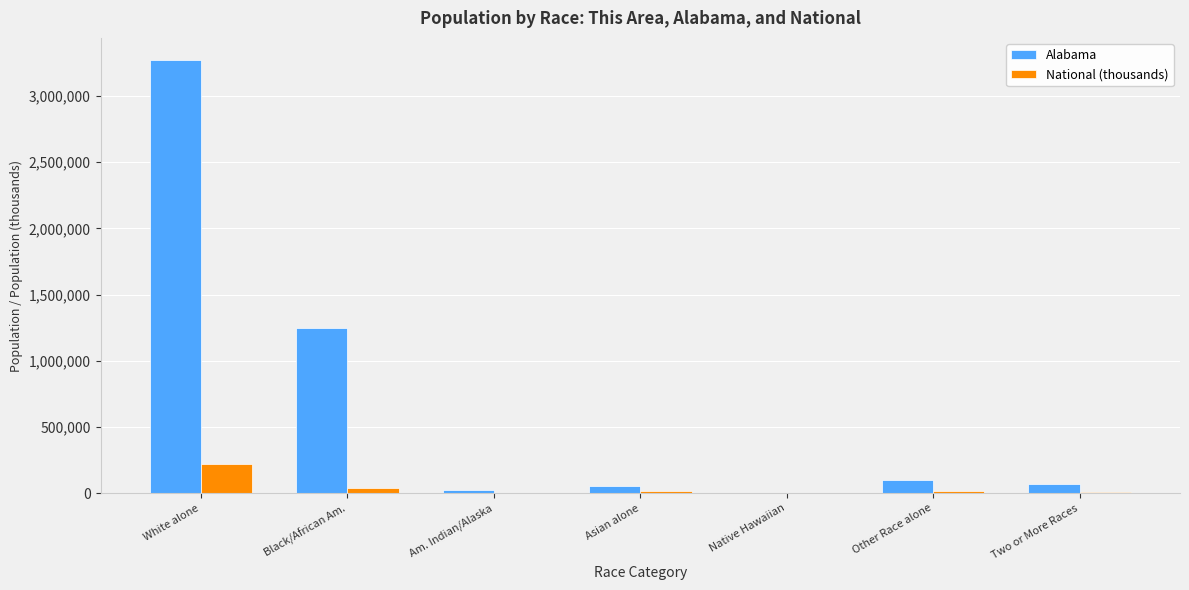

Which category has the highest value in the National (thousands) series?

White alone